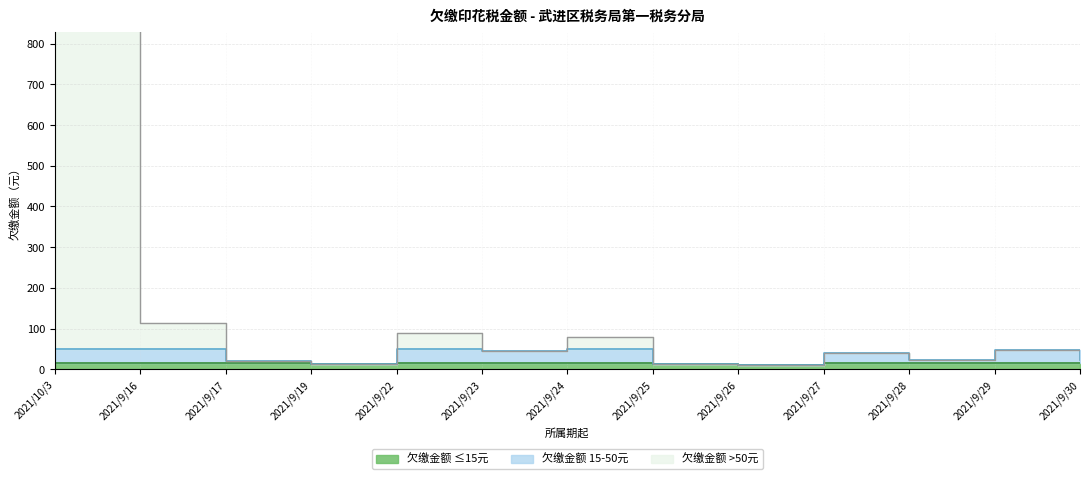

The chart shows a value of 13.2 at 2021/9/29. True or false?

True